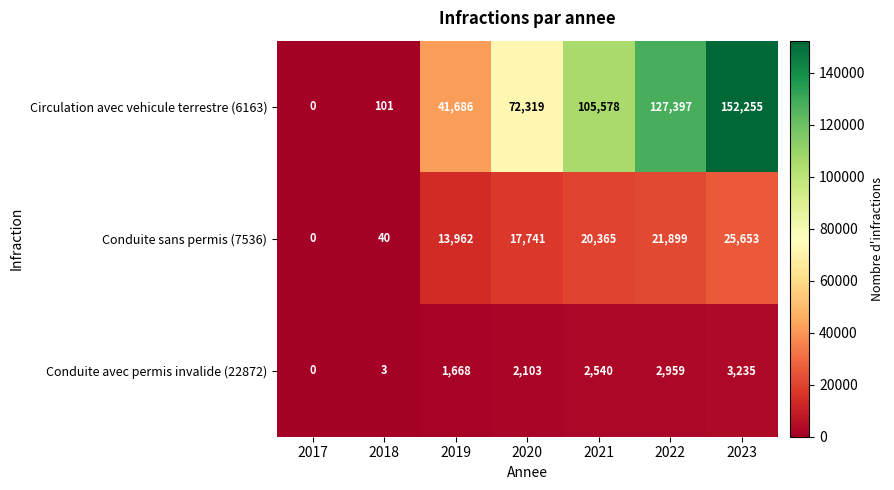

How many positive values does the Conduite sans permis (7536) series have?

6